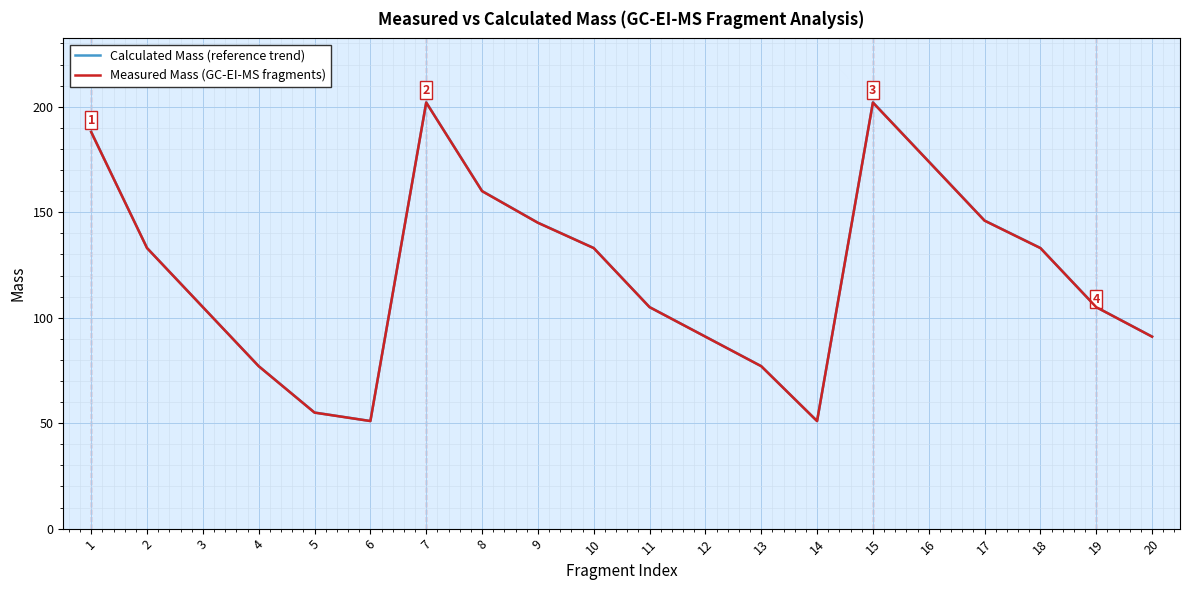

Which category has the highest value across all series?

7